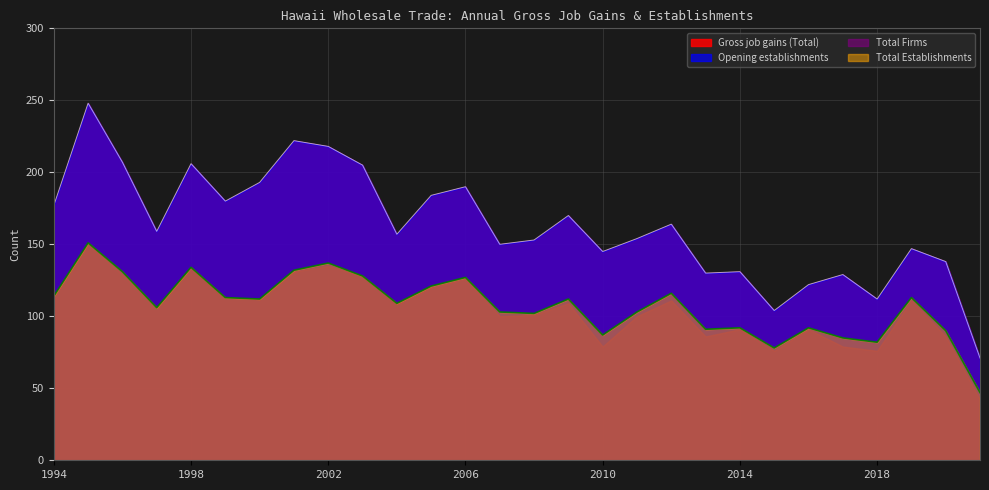

At which category does Total Firms reach its first local valley?

1997